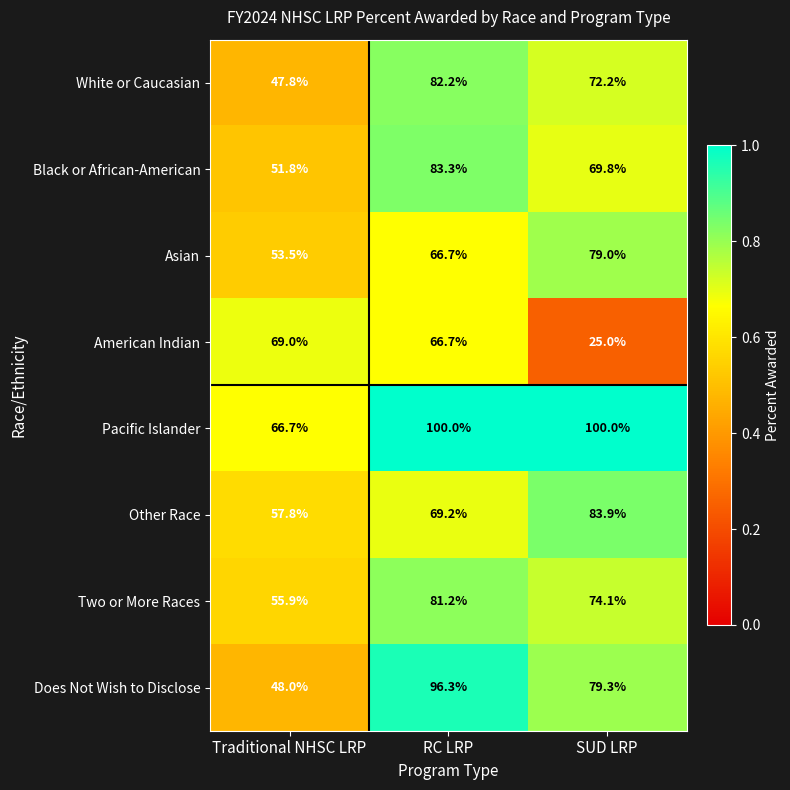

At which category is the sum across all series the highest?

RC LRP